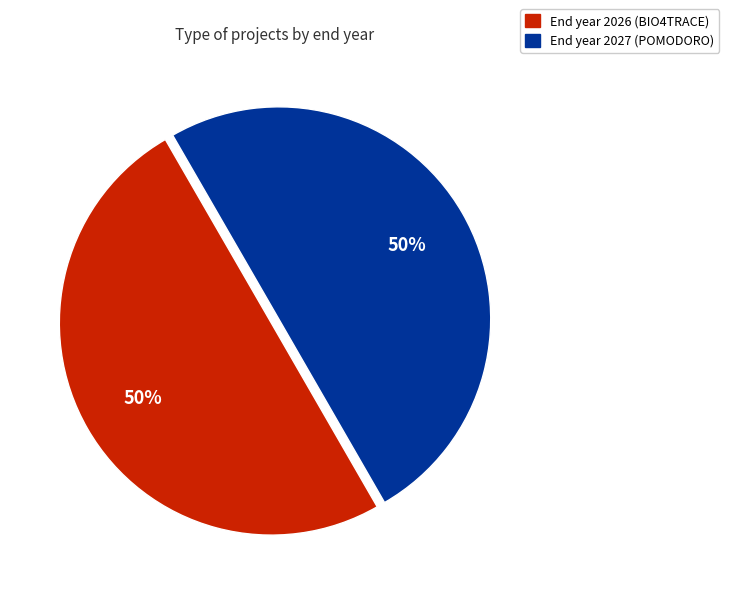

To the nearest percent, what is the average slice percentage?

50%